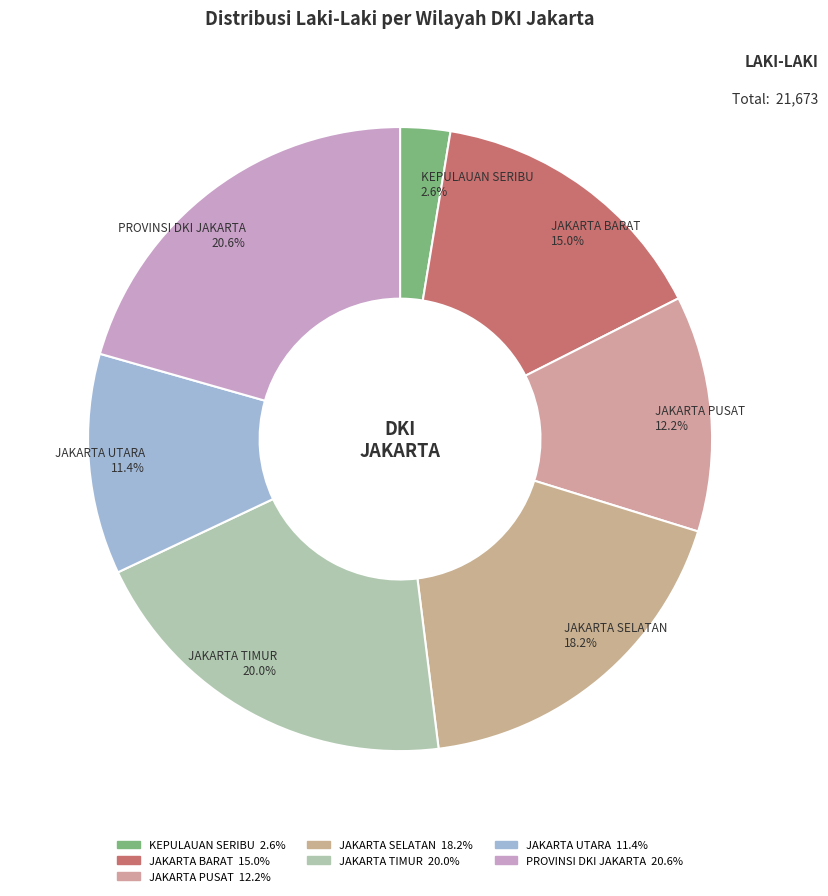

Which category has the smallest portion of the pie?

KEPULAUAN SERIBU